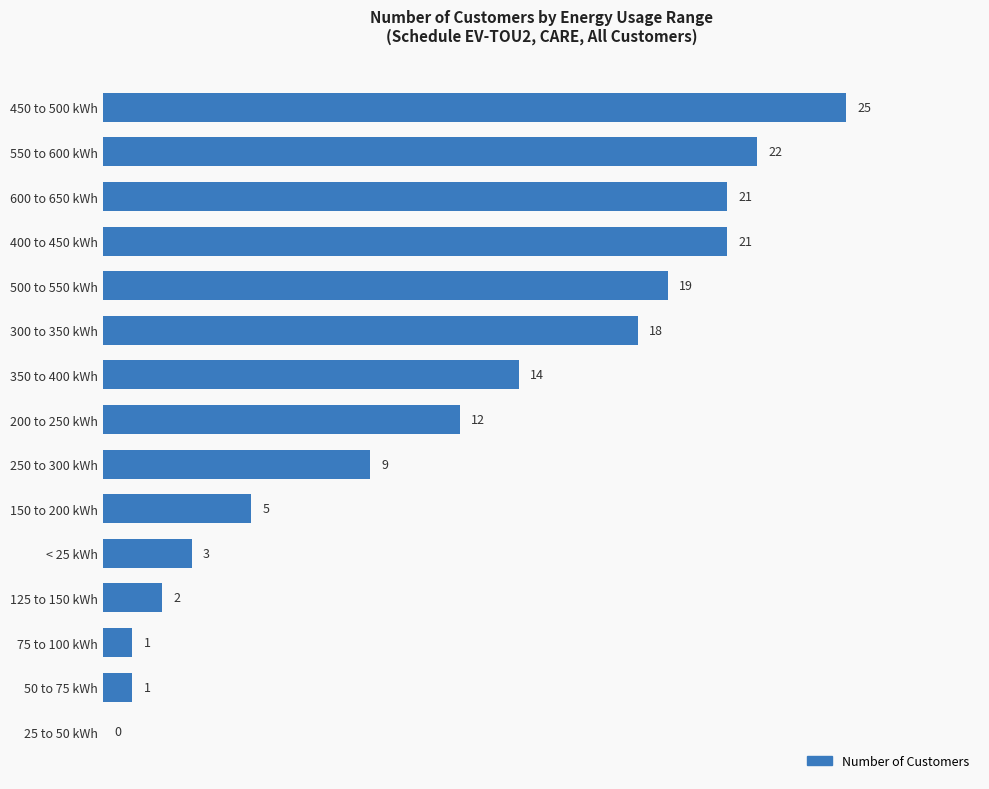

Reading top to bottom, transcribe all the data shown in this chart.

450 to 500 kWh=25	550 to 600 kWh=22	600 to 650 kWh=21	400 to 450 kWh=21	500 to 550 kWh=19	300 to 350 kWh=18	350 to 400 kWh=14	200 to 250 kWh=12	250 to 300 kWh=9	150 to 200 kWh=5	< 25 kWh=3	125 to 150 kWh=2	75 to 100 kWh=1	50 to 75 kWh=1	25 to 50 kWh=0